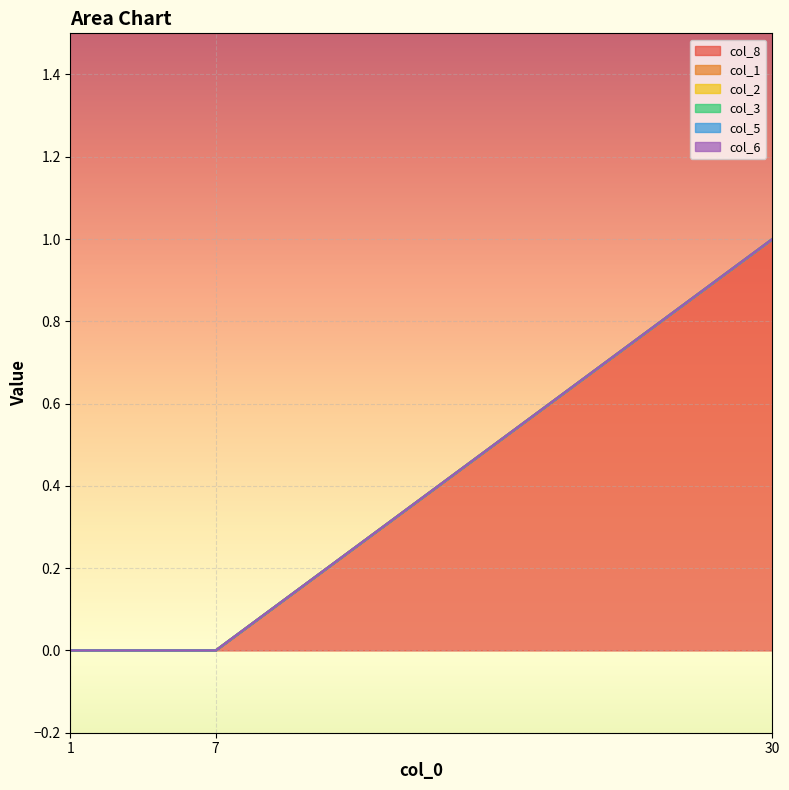

Which series has the largest total across all categories?

col_8